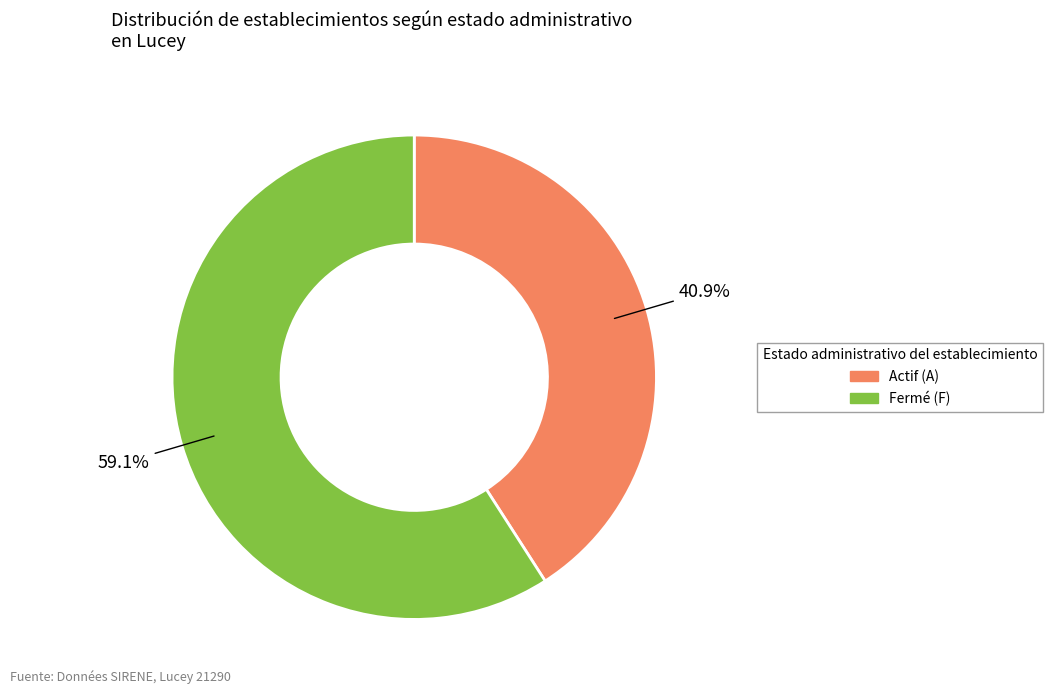

Is there a majority slice in this chart?

Yes